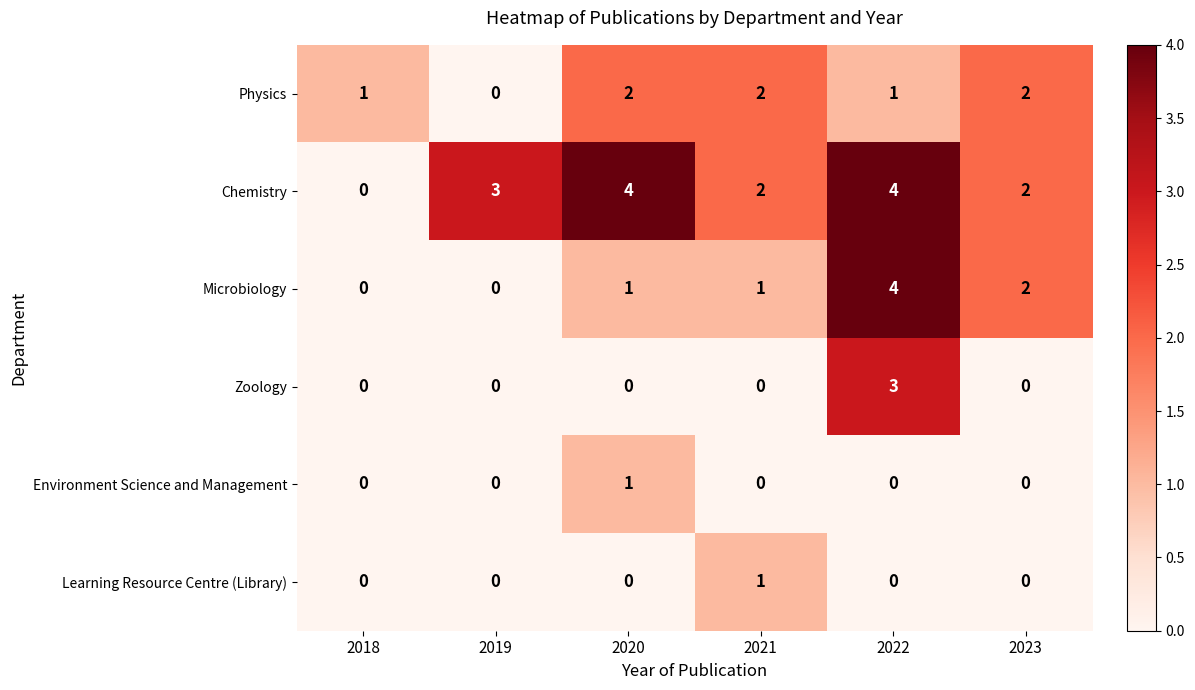

The Microbiology series shows 1 at 2020. True or false?

True